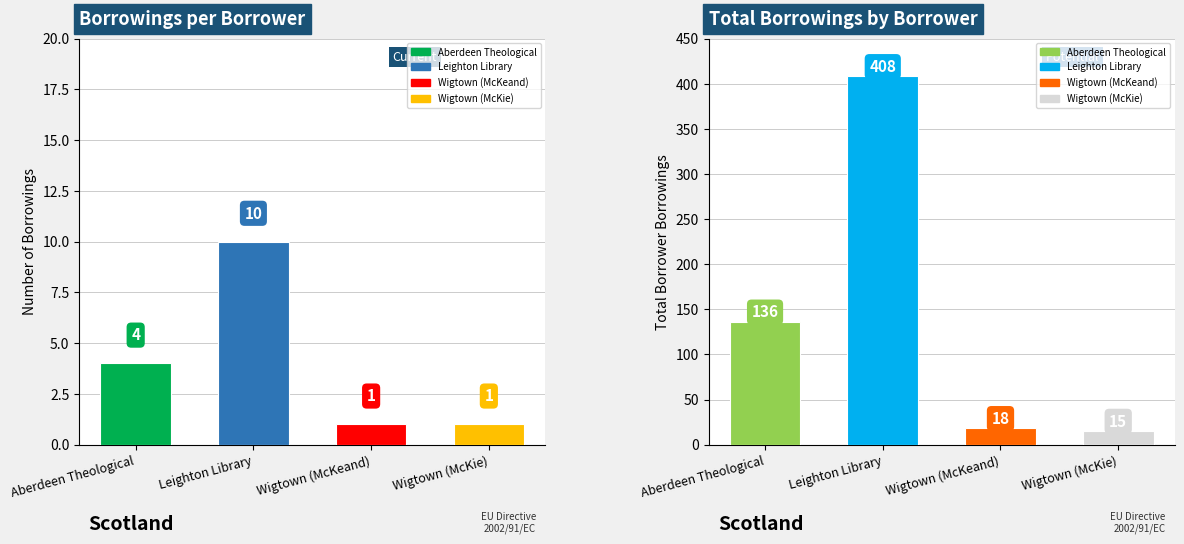

Between Aberdeen Theological and Wigtown (McKeand), which series saw the biggest shift?

Total Borrowers